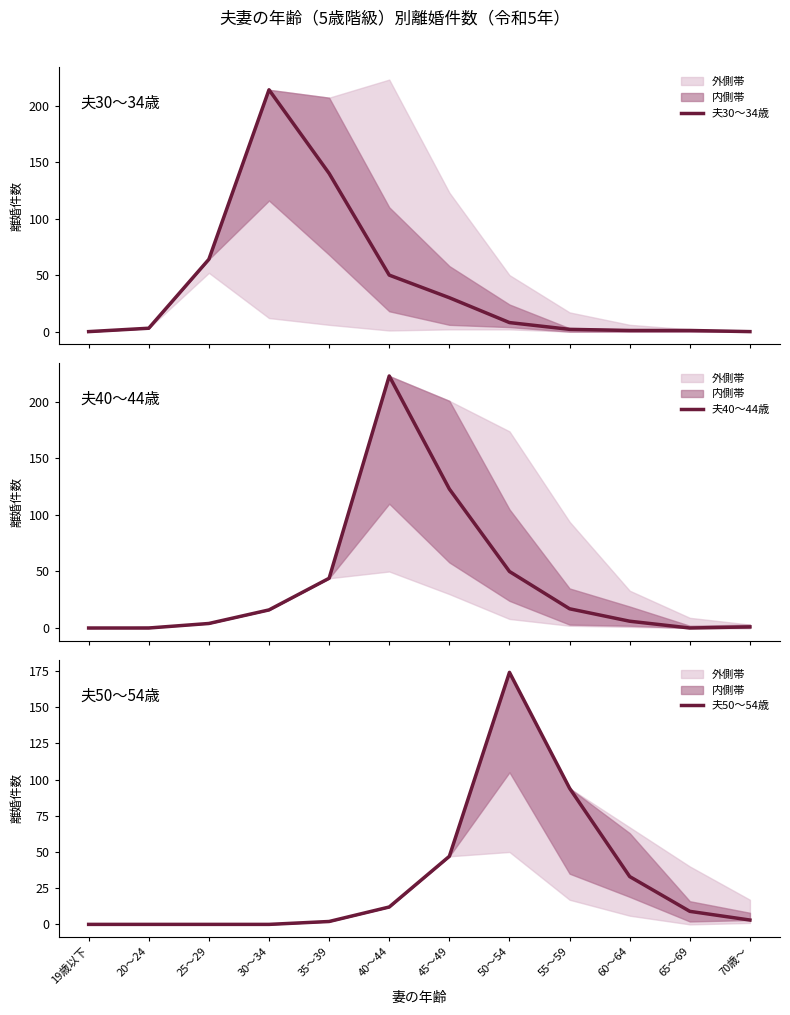

Where is 夫50～54歳 nearest to the value 87?

55～59